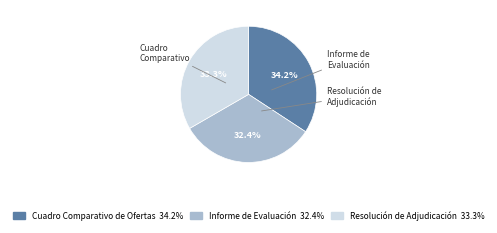

Combined, do Informe de Evaluación and Cuadro Comparativo de Ofertas account for over 50%?

Yes